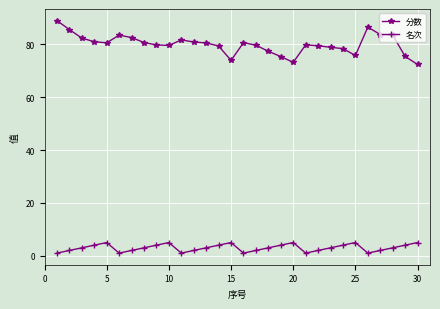

True or false: 分数 and 名次 intersect in this chart.

False